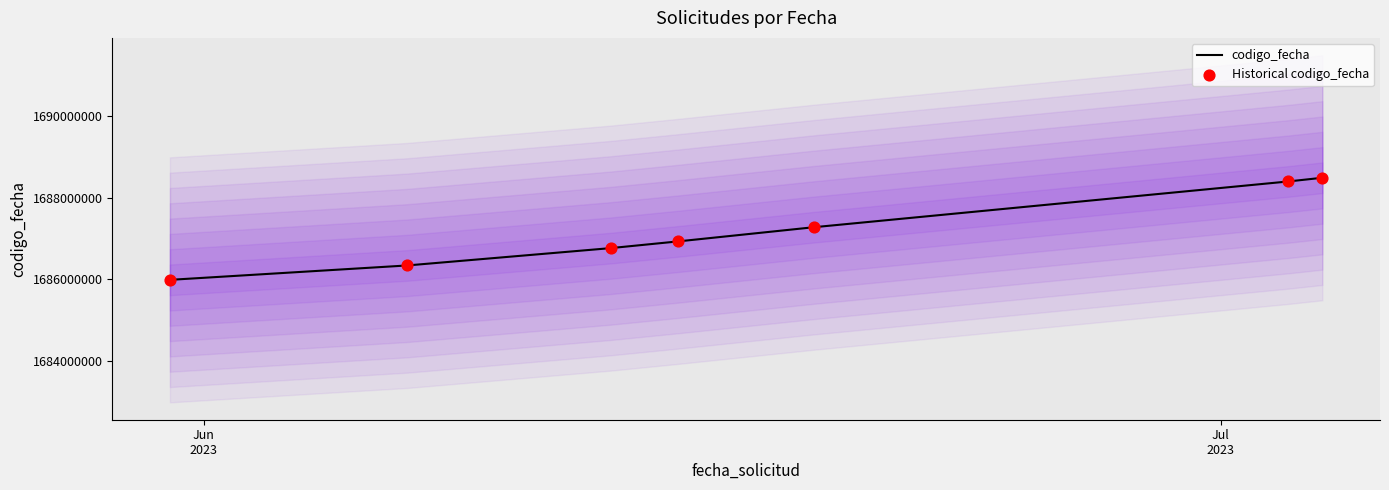

Which series has the largest total across all categories?

codigo_fecha